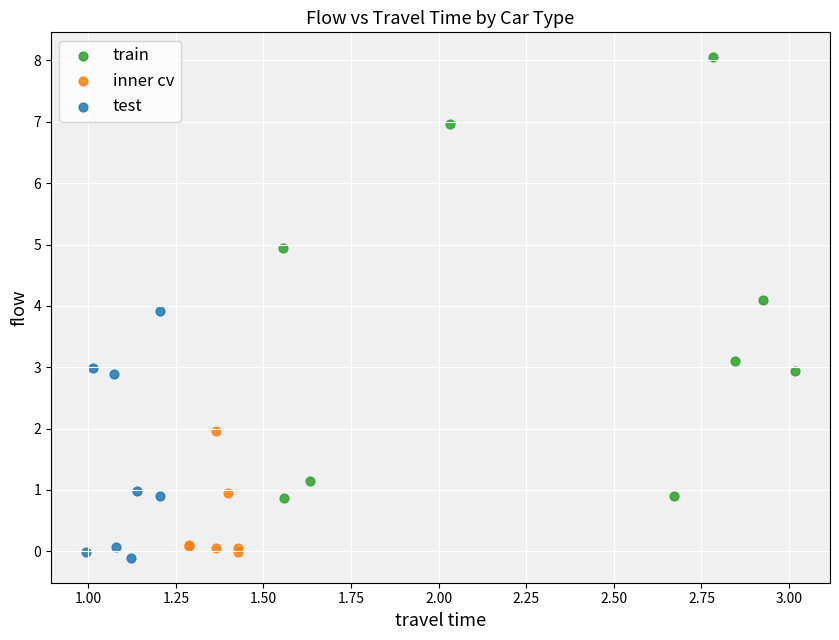

Which series contains the highest Y value?

train